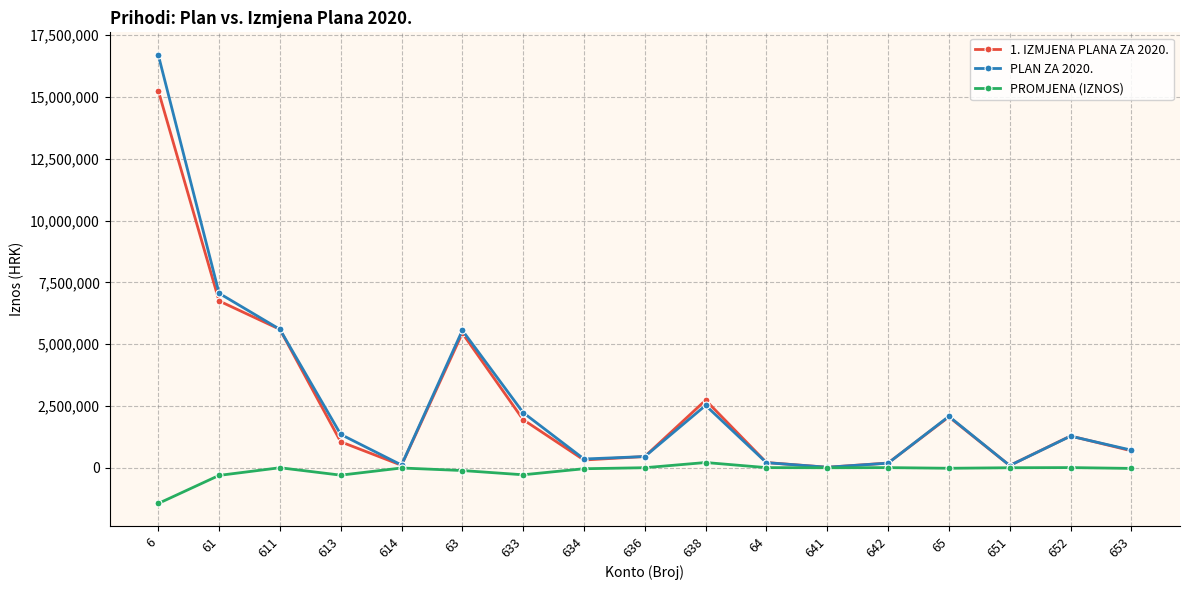

Which series has the largest range (max minus min)?

PLAN ZA 2020.